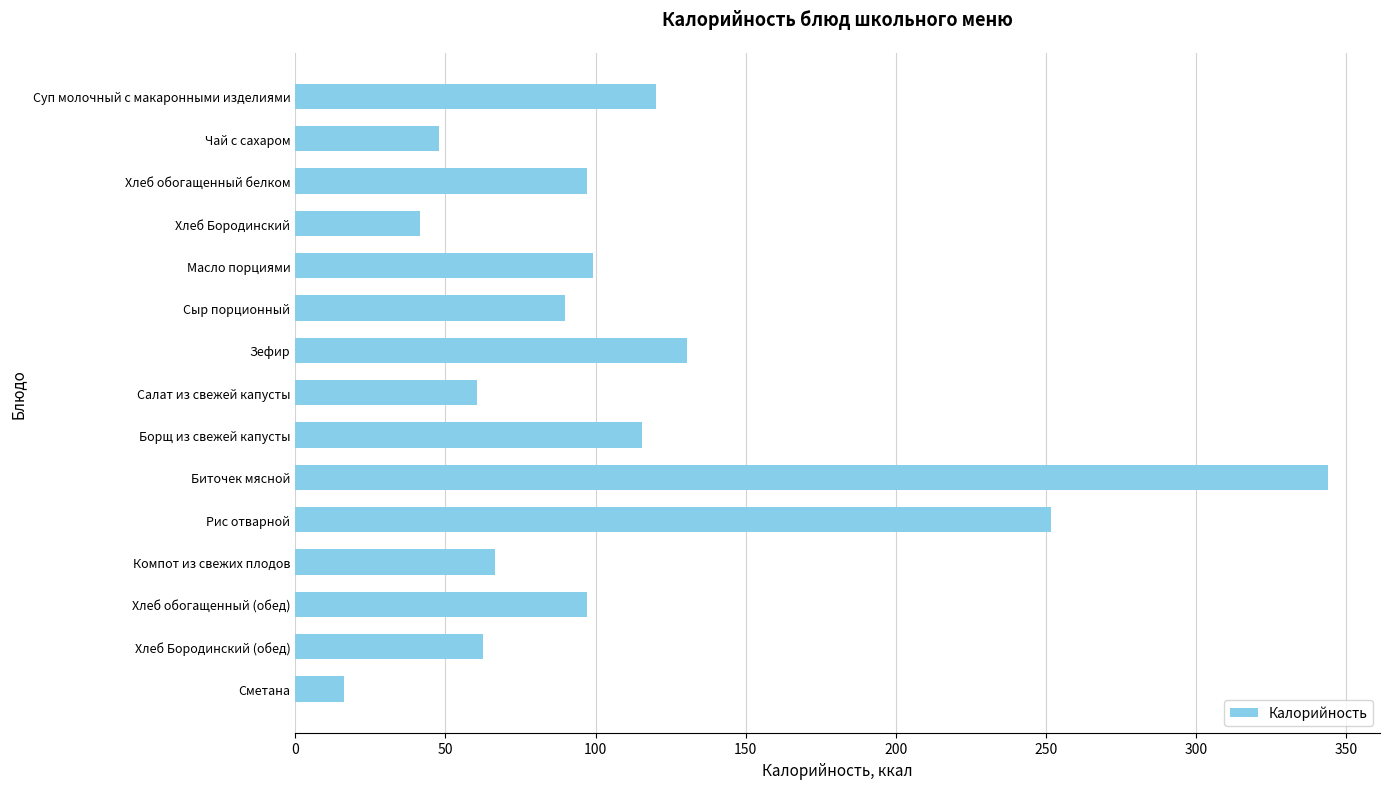

What is the value of the 9th bar from the top?

115.4